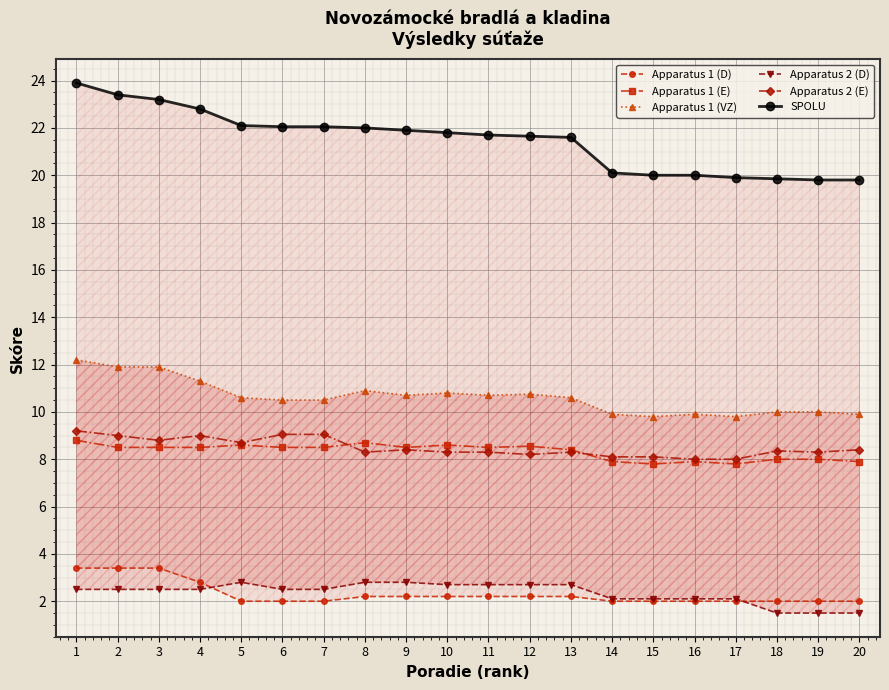

How many times do Apparatus 2 (E) and Apparatus 1 (E) cross each other?

2